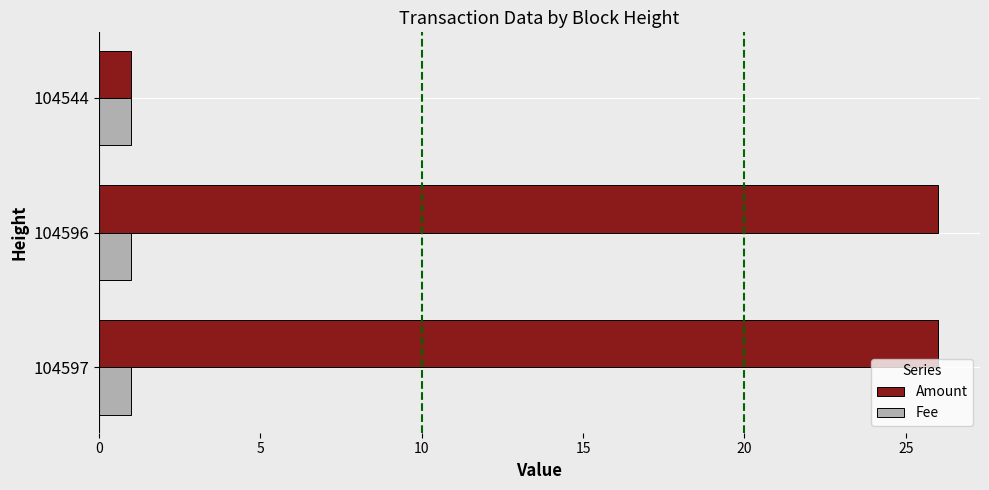

List the series in order of their overall mean, highest first.

Amount, Fee